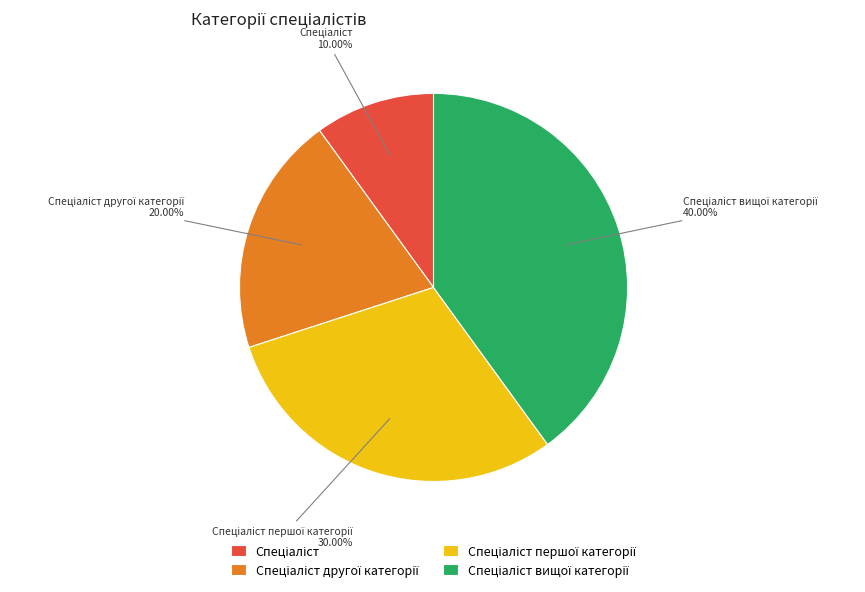

Is there any slice that represents more than half of the pie?

No